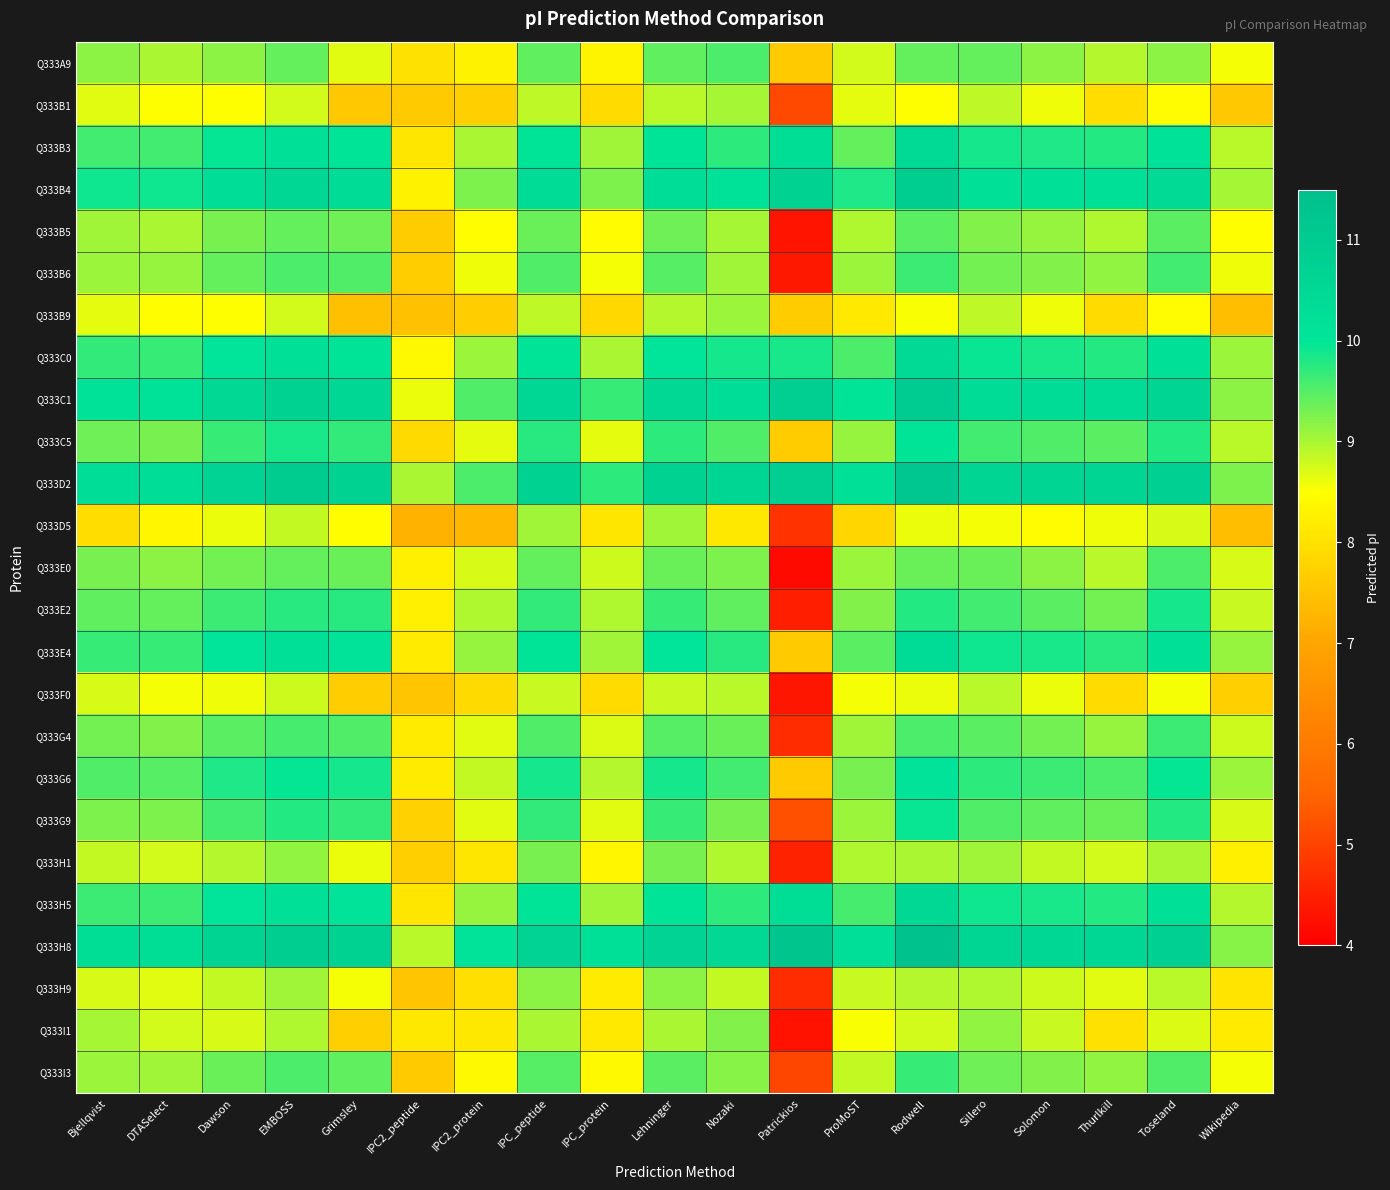

Which series has the largest total across all categories?

Q333H8